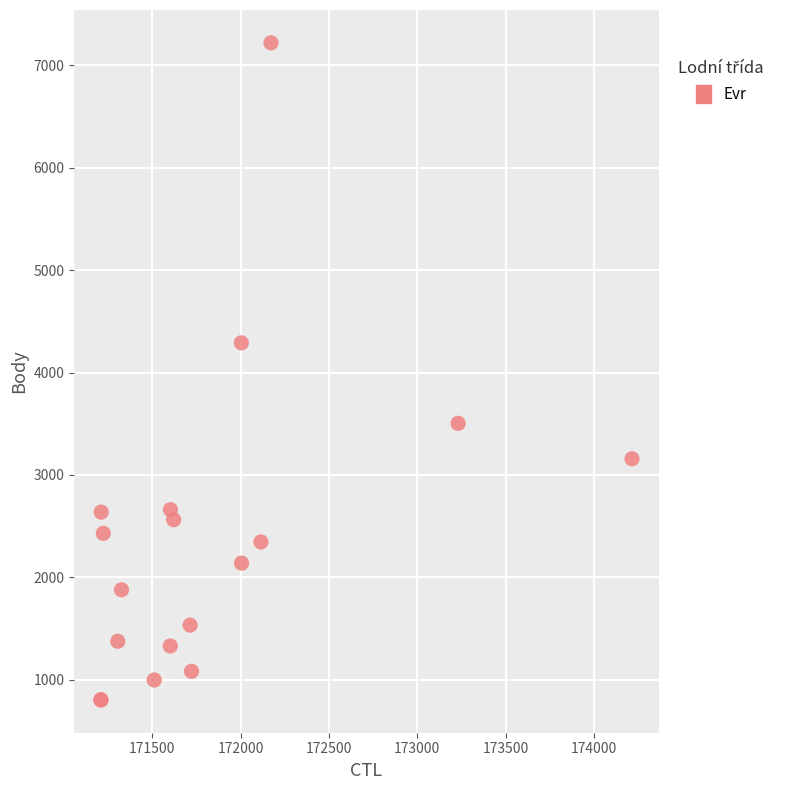

What Y value in the scatter plot is closest to 4011?

4290